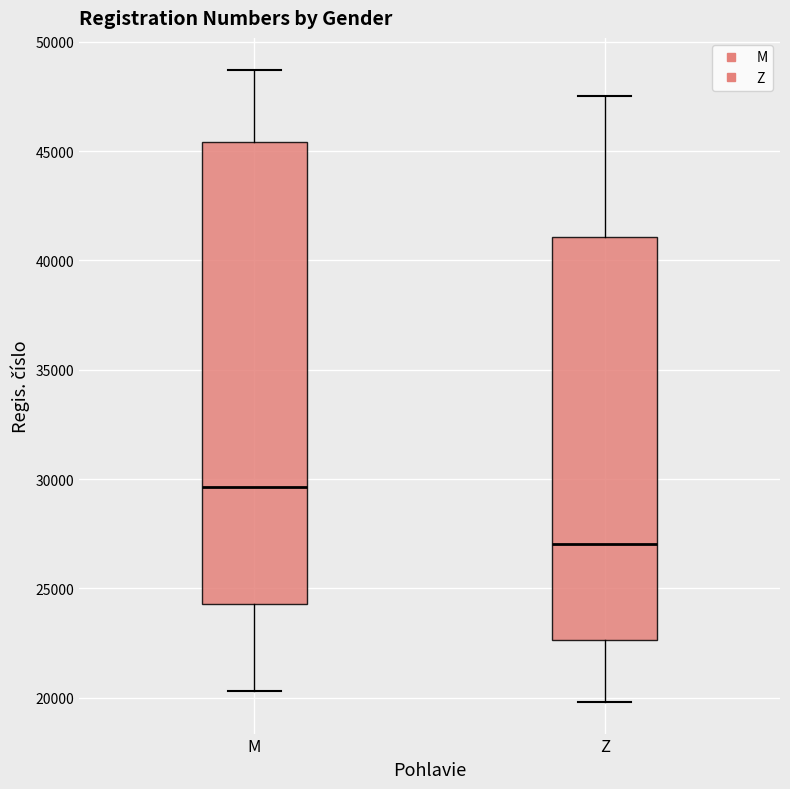

Reading left to right, transcribe this box plot: for each box, give where its median line is, the range the box spans, and where its two whiskers end, as read against the y-axis. The values are not printed on the chart, so give them approximately, as read against the axis.

M: median 29500, box 24500 to 45500, whiskers 20500 to 48500
Z: median 27000, box 22500 to 41000, whiskers 20000 to 47500